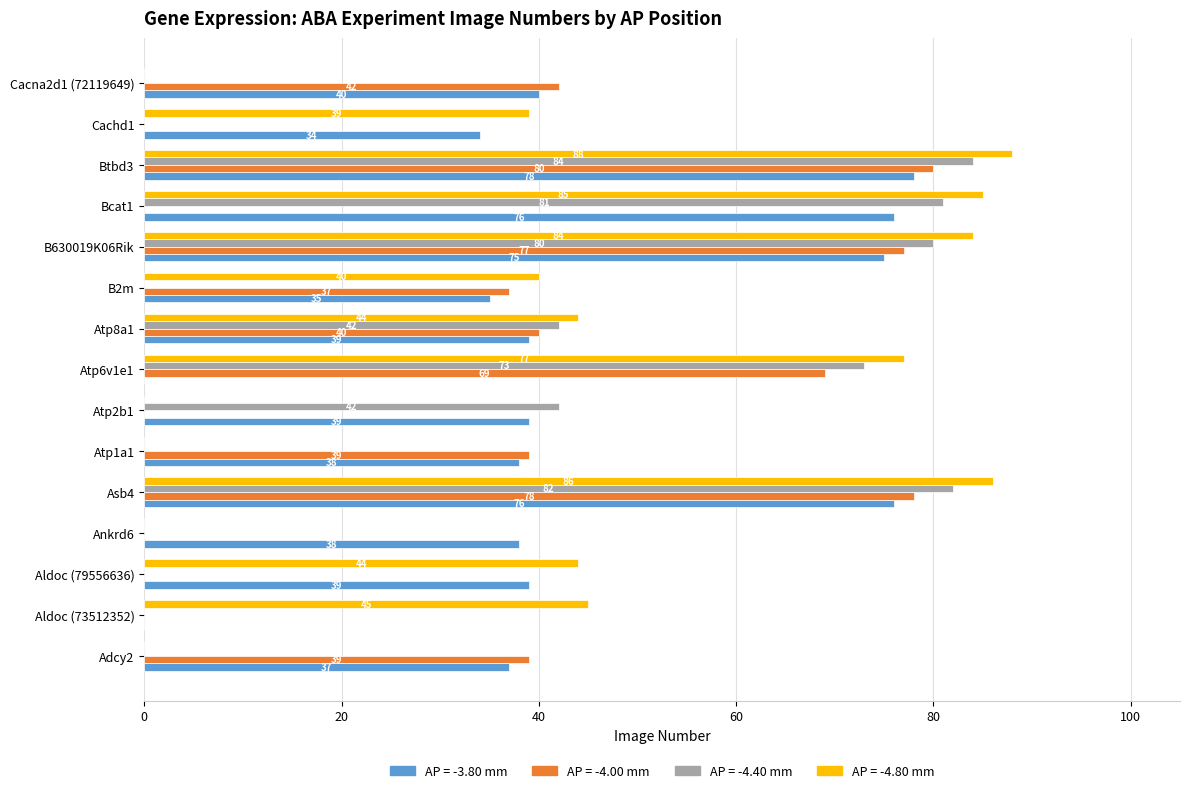

What is the sum of the AP = -4.40 mm values at Atp8a1 and Aldoc (79556636)?

42